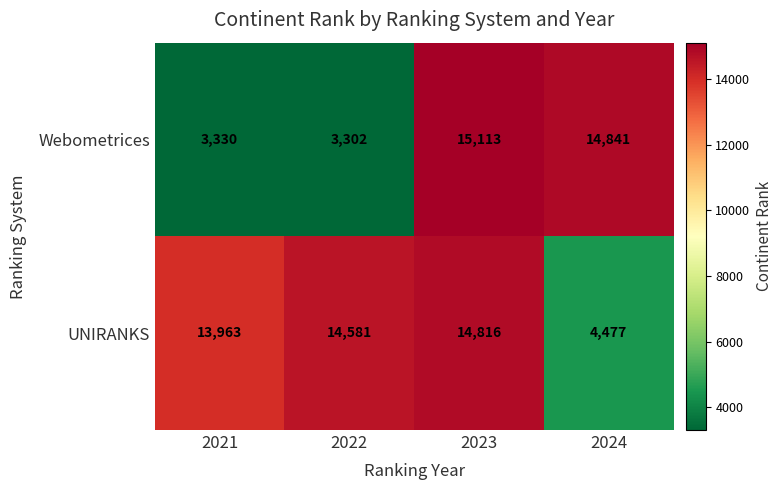

How many data points does each series have?

4